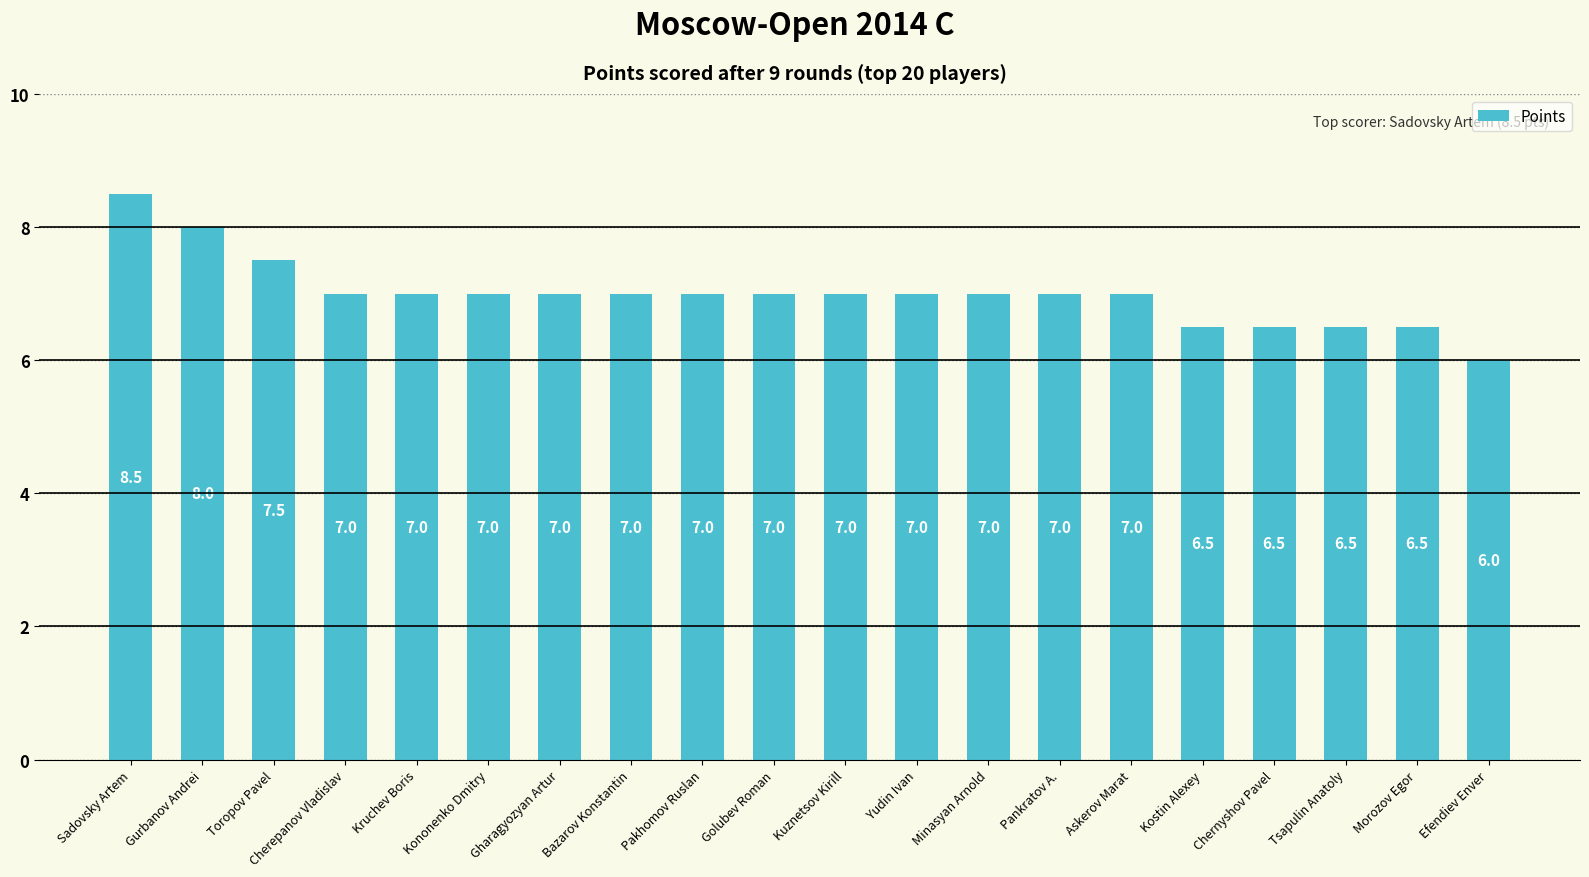

Which has a higher value, Gurbanov Andrei or Askerov Marat?

Gurbanov Andrei